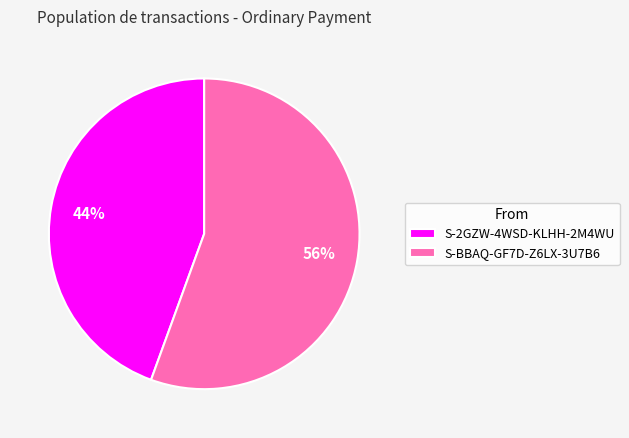

To the nearest percent, what is the average slice percentage?

50%